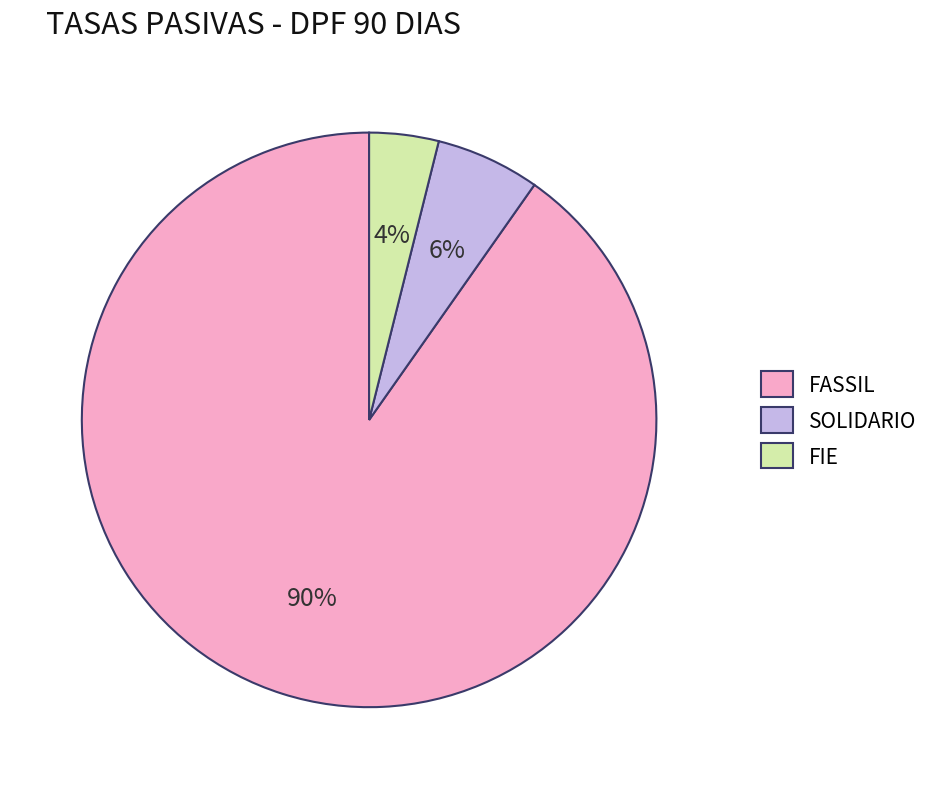

The FASSIL slice represents 90% of the pie. True or false?

True